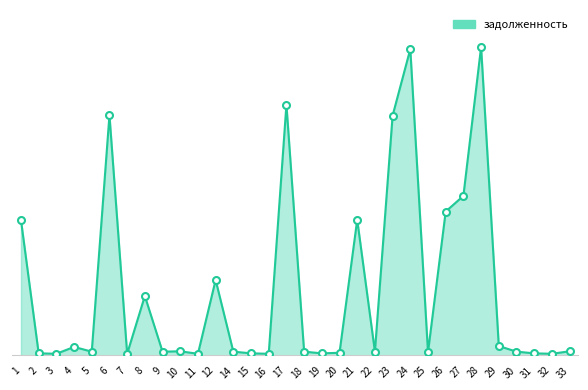

What is the change in value from 22 to 29?

+1007.8